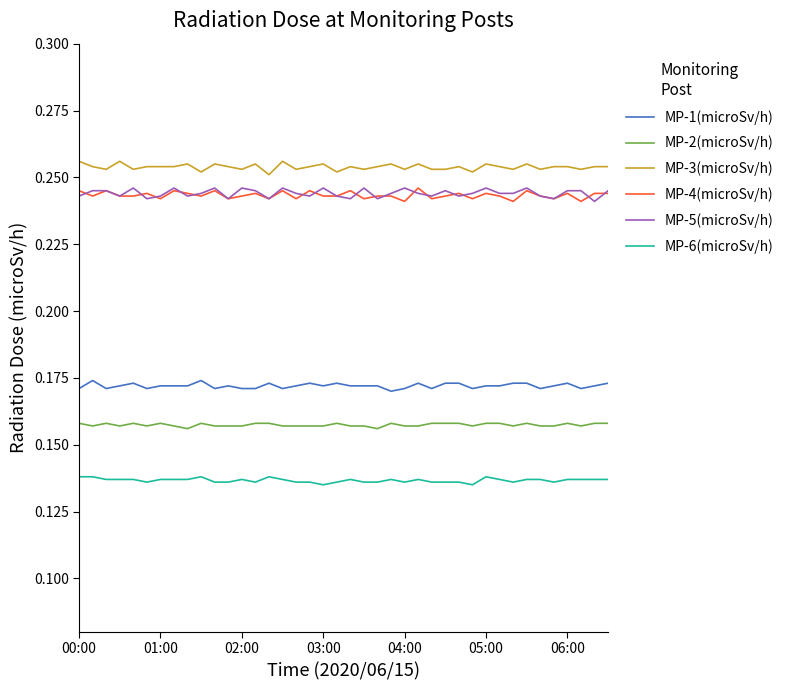

True or false: MP-4(microSv/h) and MP-2(microSv/h) cross at least once.

False